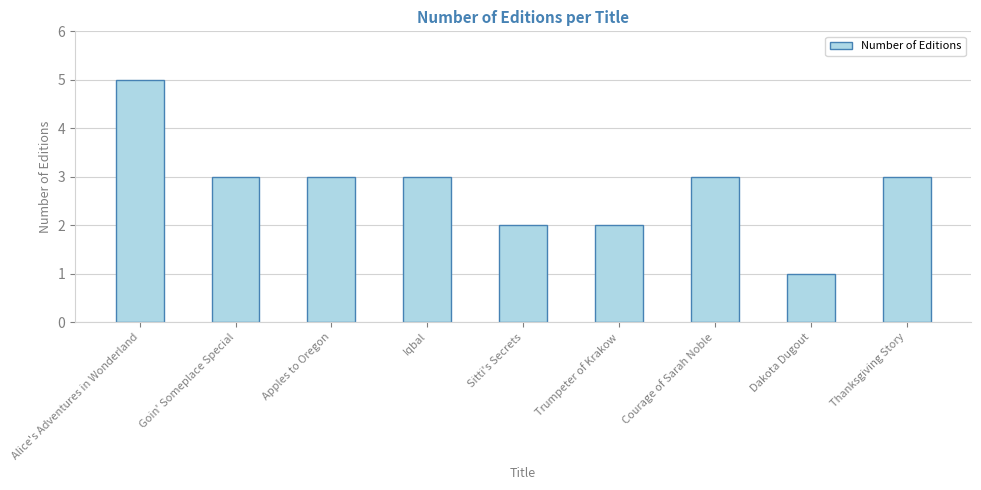

What is the difference between the values at Trumpeter of Krakow and Courage of Sarah Noble?

1